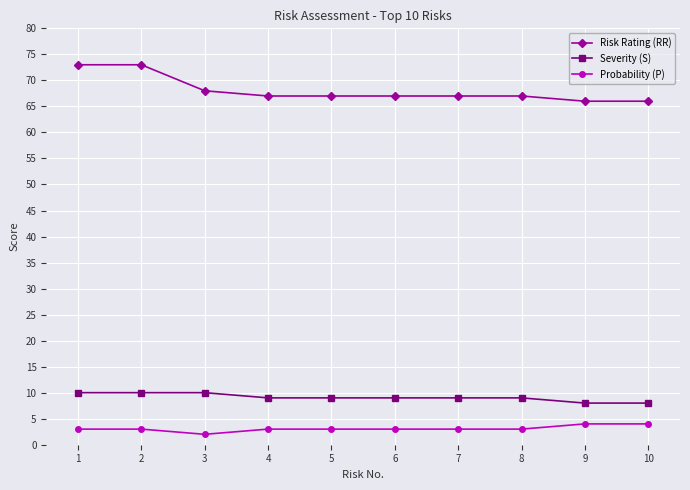

How many categories are shown in the chart?

10